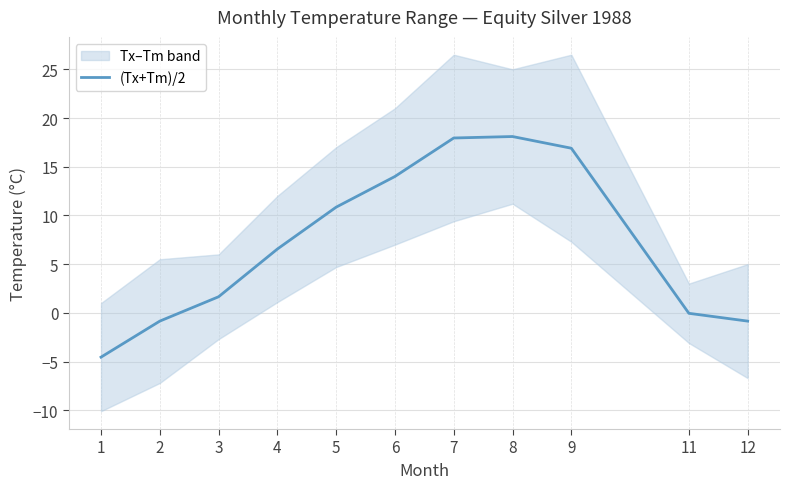

What is the change in value from 4 to 7?

+11.4